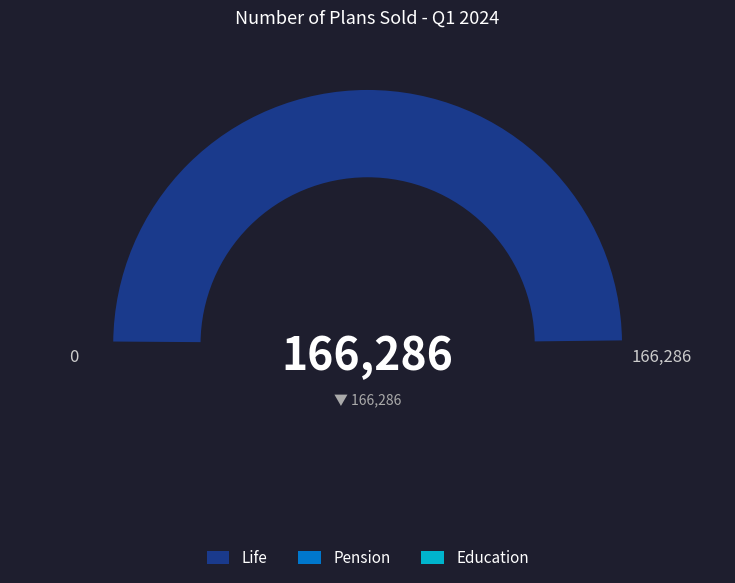

Which category has the biggest portion of the pie?

Life